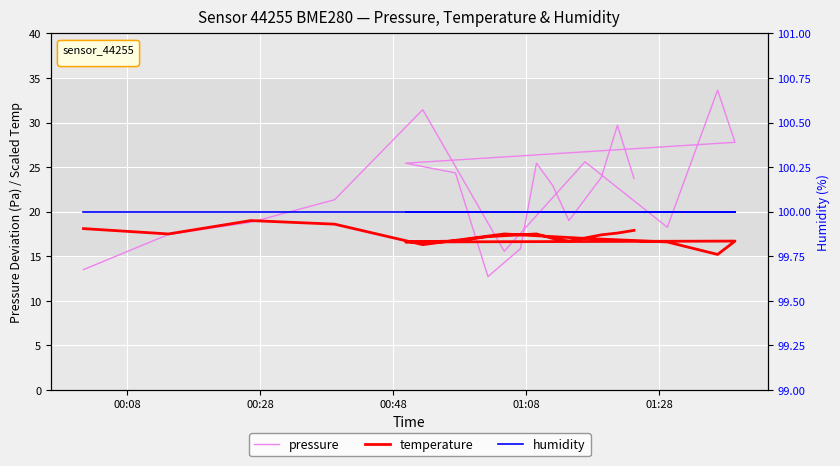

How many interior local peaks does the temperature series have?

4